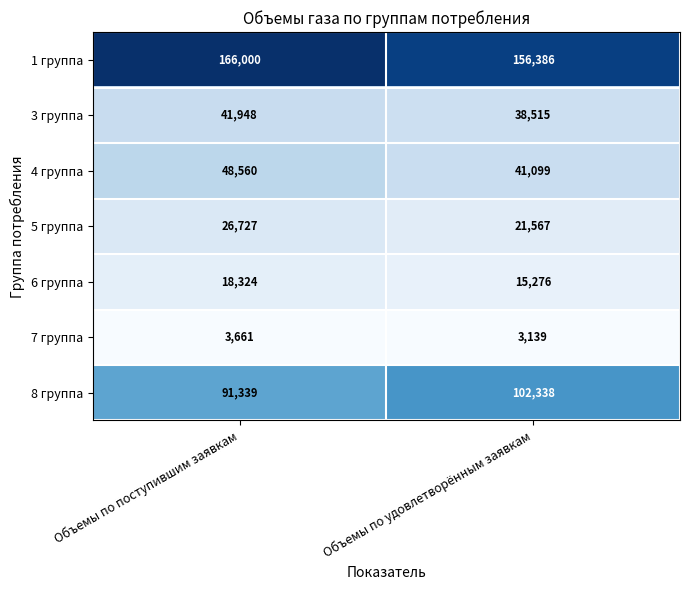

What is the lowest value of the 3 группа series?

38515